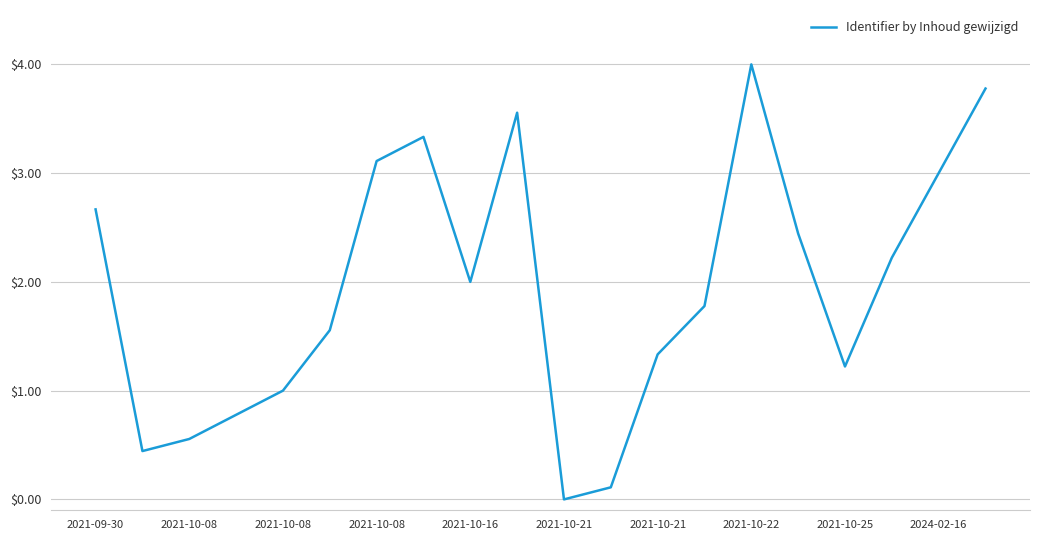

What is the difference between the maximum and minimum values?

4.0